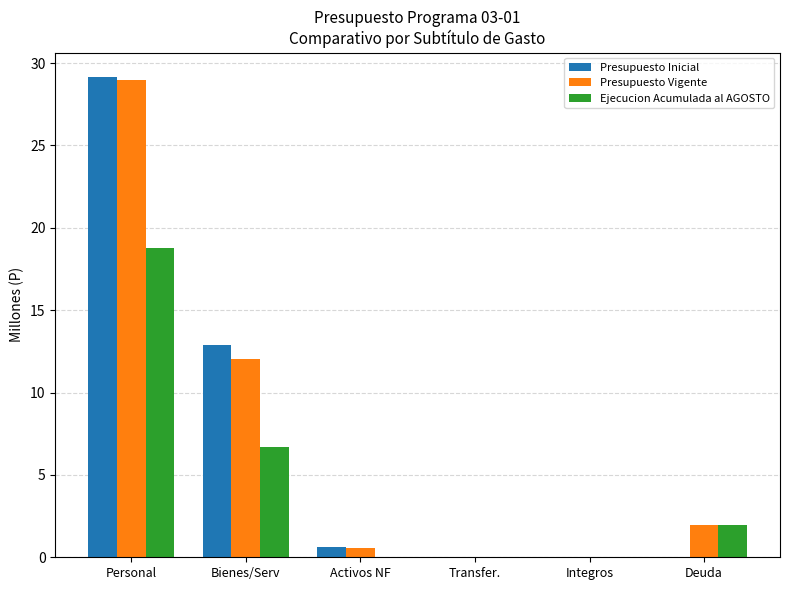

At which category is the sum across all series the highest?

Personal